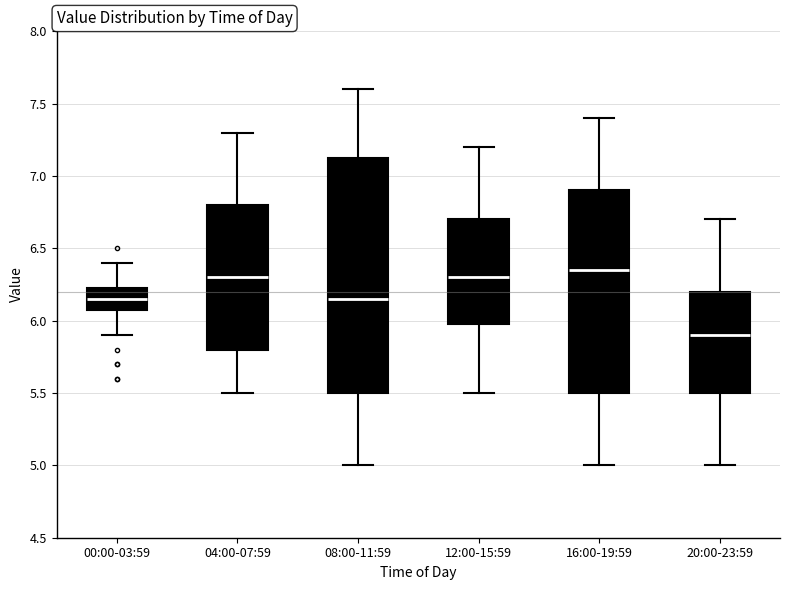

Comparing the boxes themselves (not the whiskers), which one is the tallest?

08:00-11:59